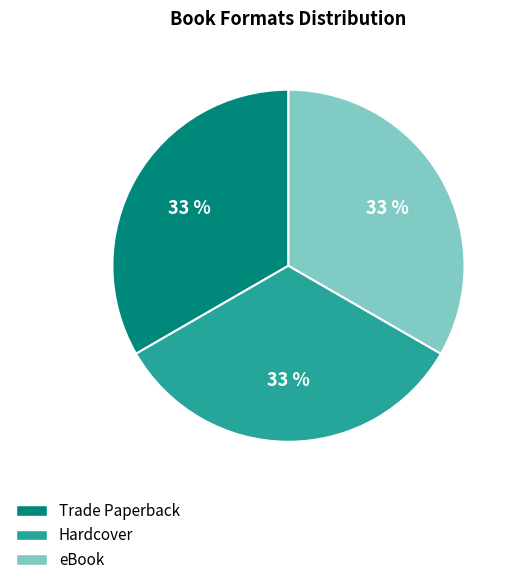

Is there a majority slice in this chart?

No